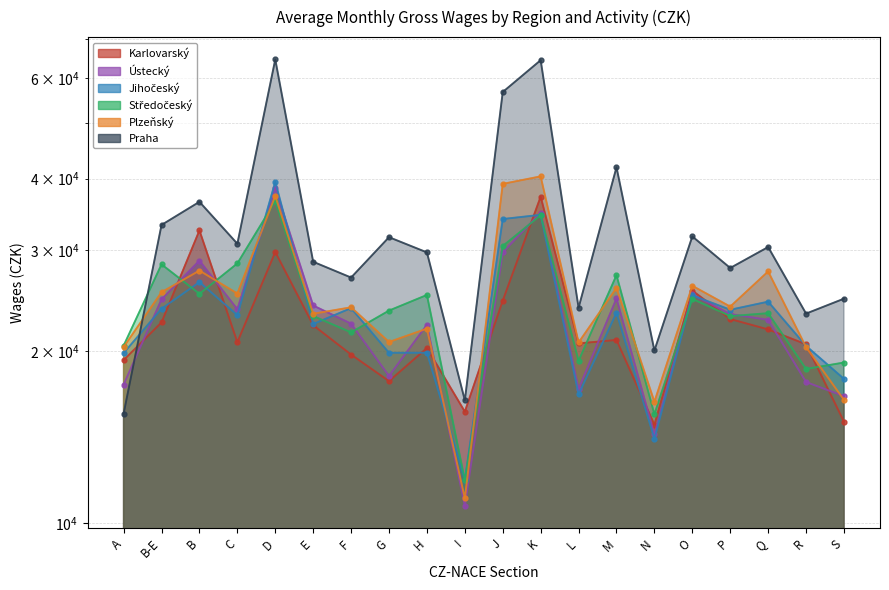

Is it true that Praha equals 23786 at L?

True